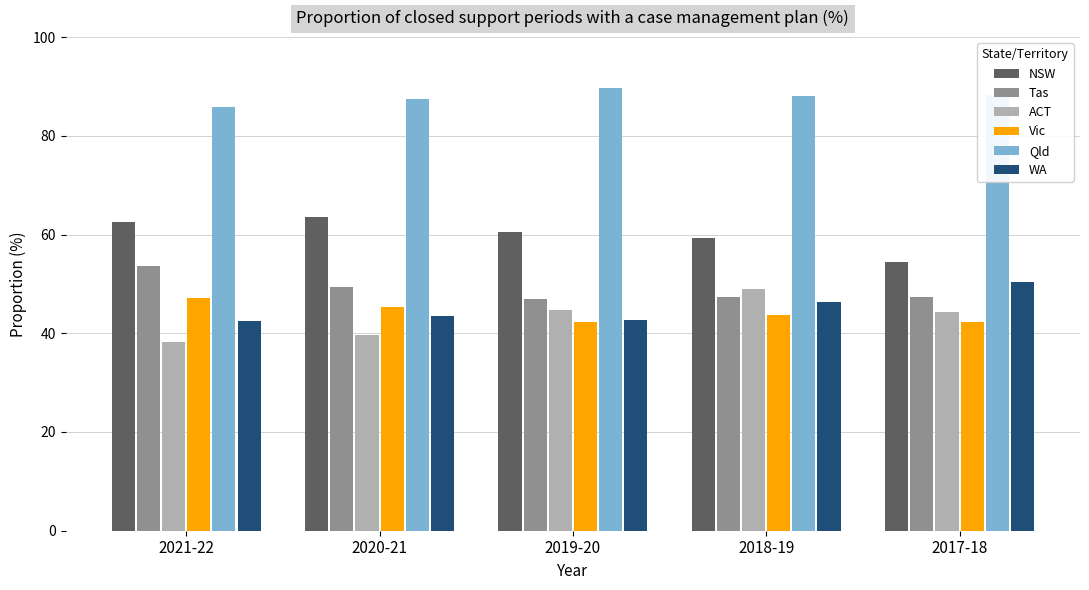

Which category has the lowest value in the ACT series?

2021-22